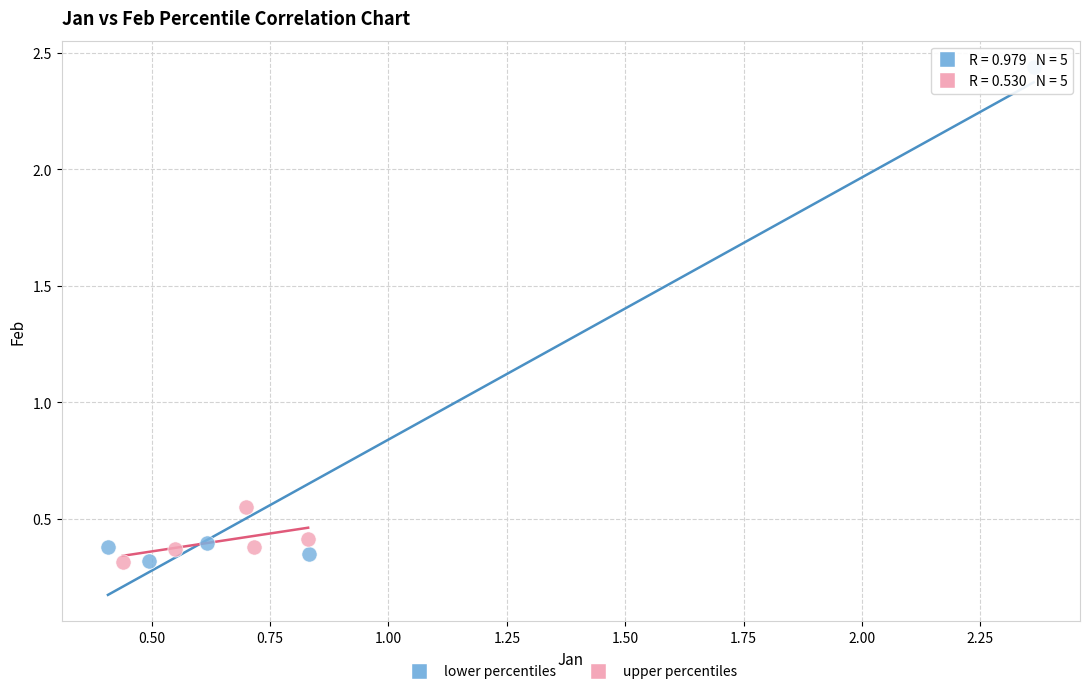

Which series has the largest Y range (max minus min)?

lower percentiles